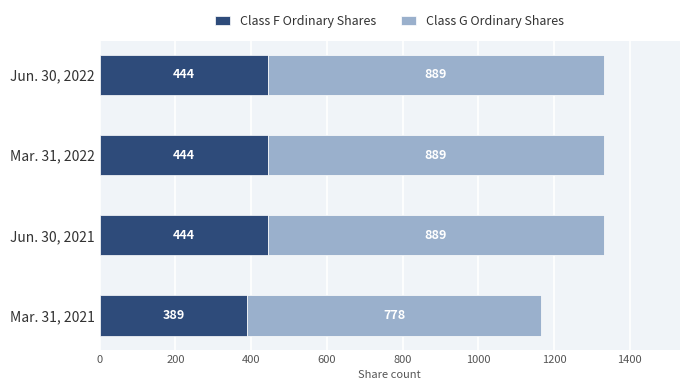

Where is Class F Ordinary Shares nearest to the value 416?

Mar. 31, 2021